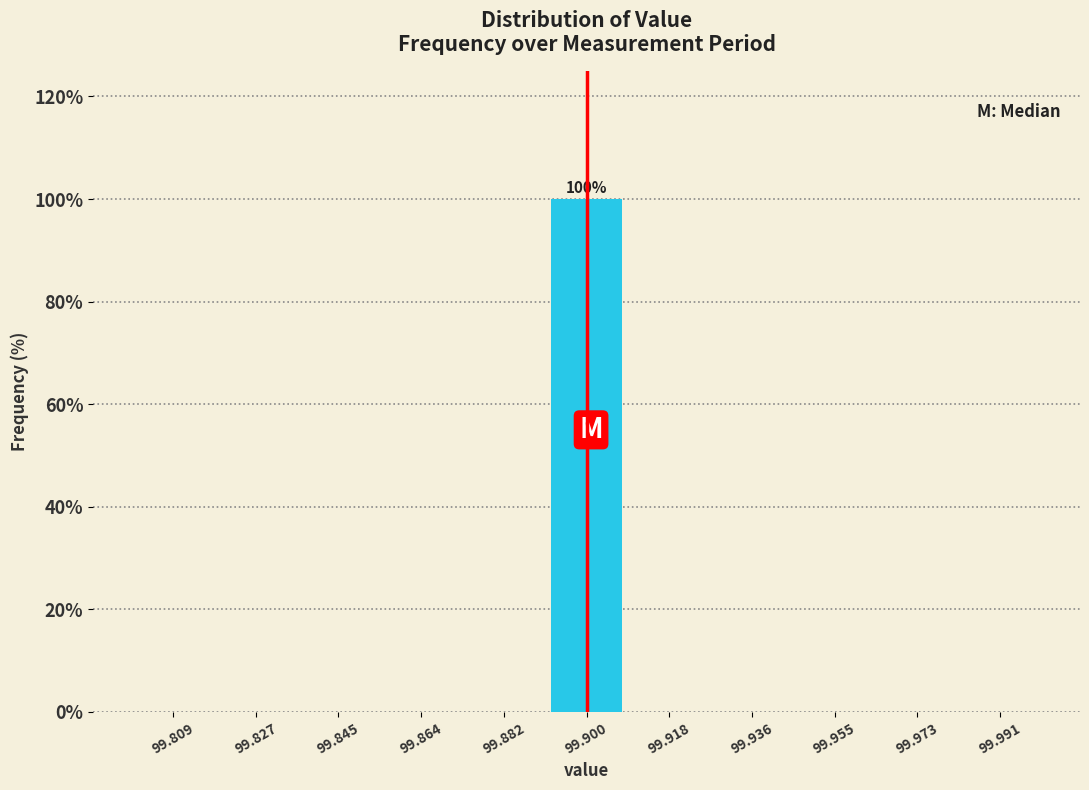

Which range on the x-axis has the tallest bar?

99.890 to 99.910